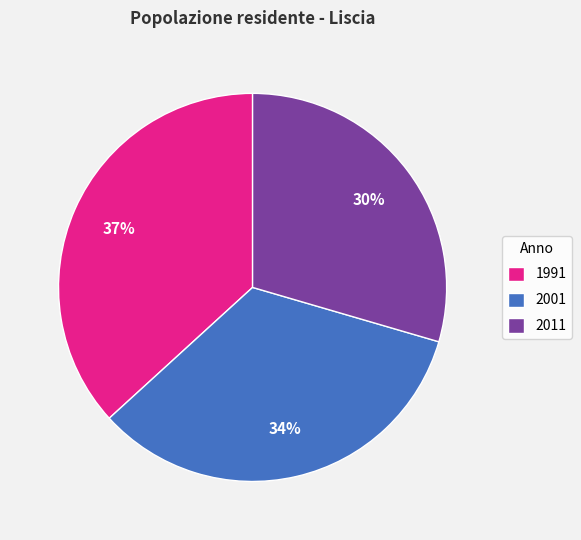

To the nearest percent, what percentage of the pie is 1991?

37%